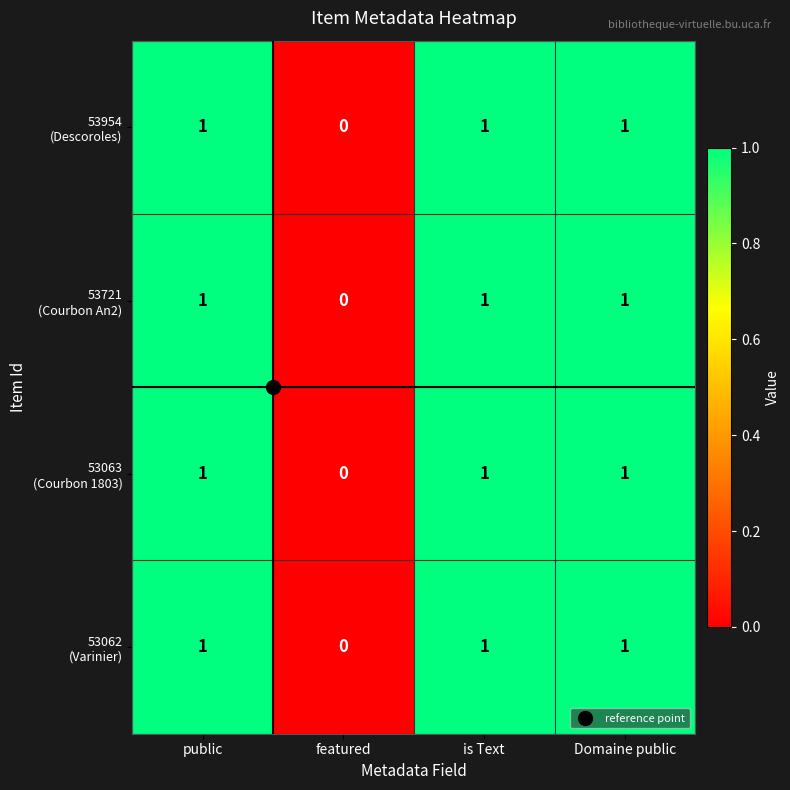

What is the total value across all series at is Text?

4